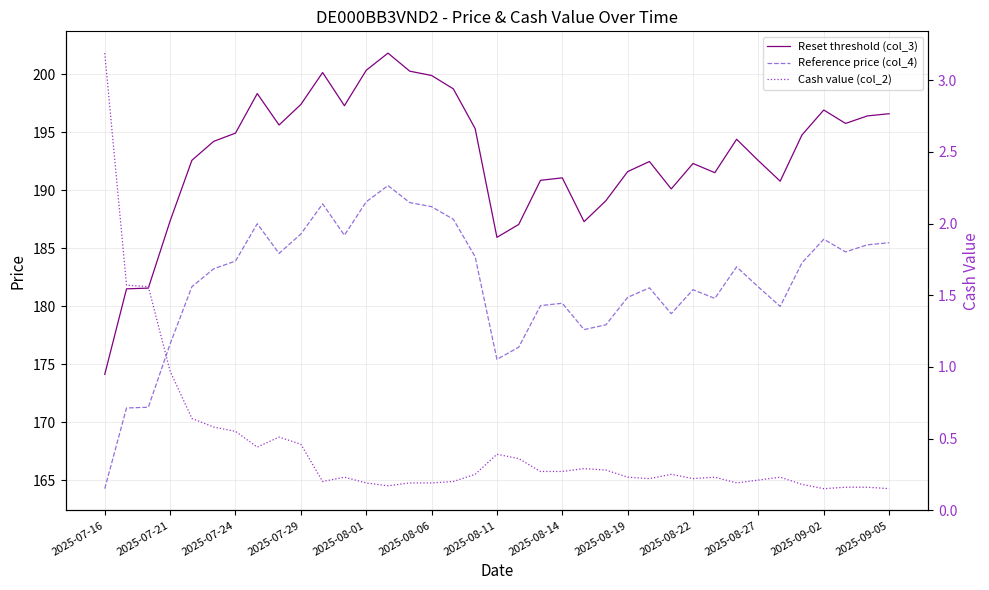

The Reset threshold (col_3) series shows 187.1 at 19. True or false?

True